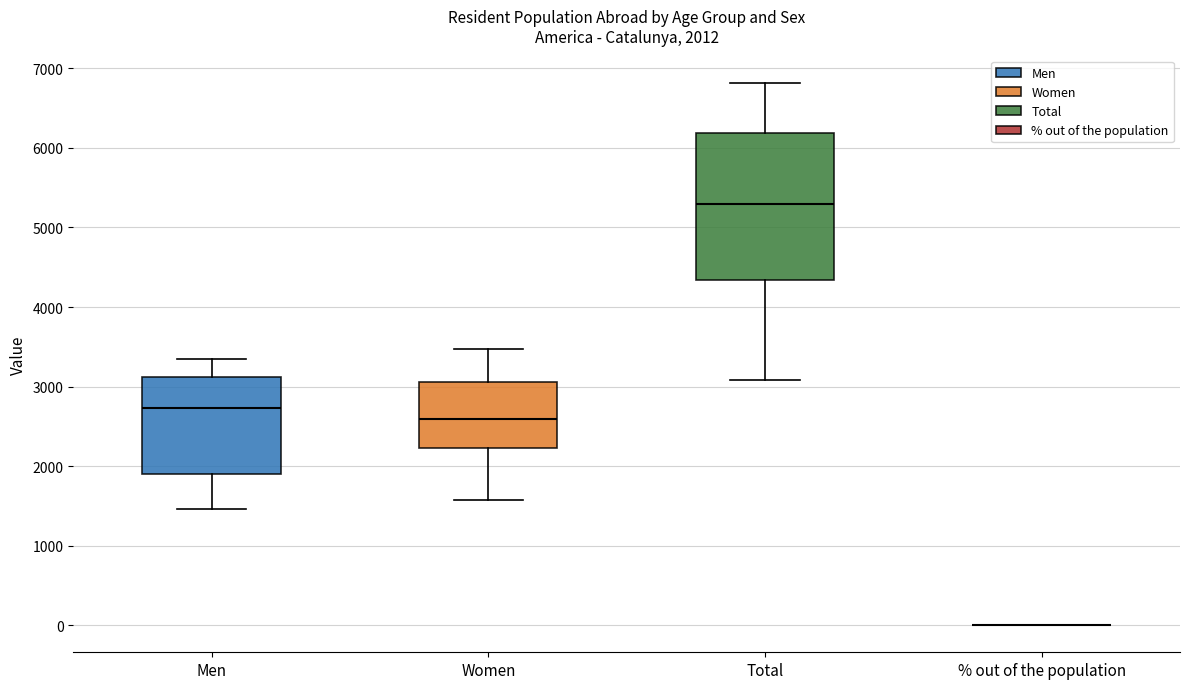

Comparing the boxes themselves (not the whiskers), which one is the tallest?

Total